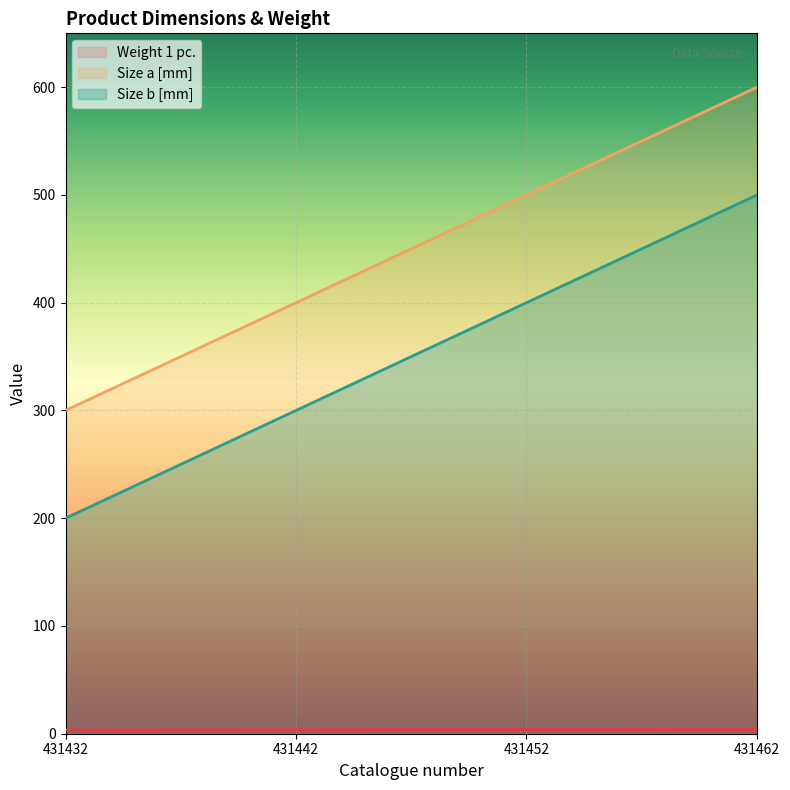

Rank the series by their maximum value, from highest to lowest.

Size a [mm], Size b [mm], Weight 1 pc.